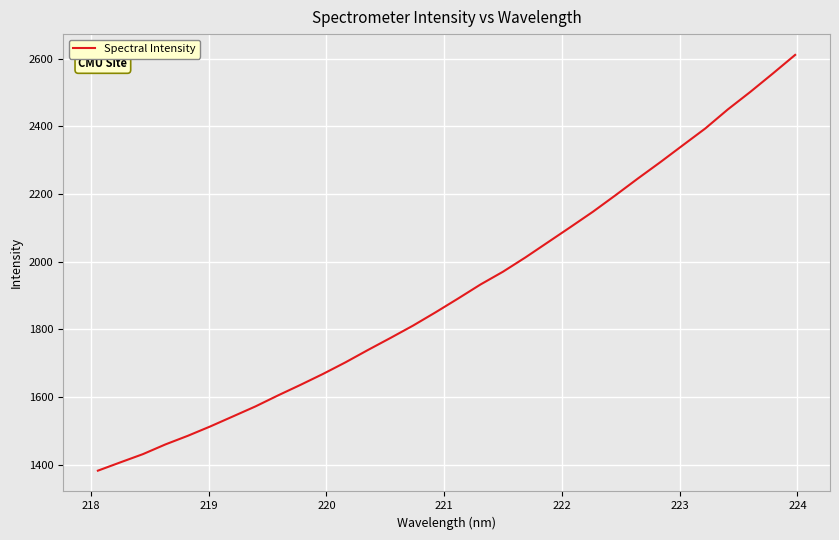

What is the greatest value displayed?

2611.4